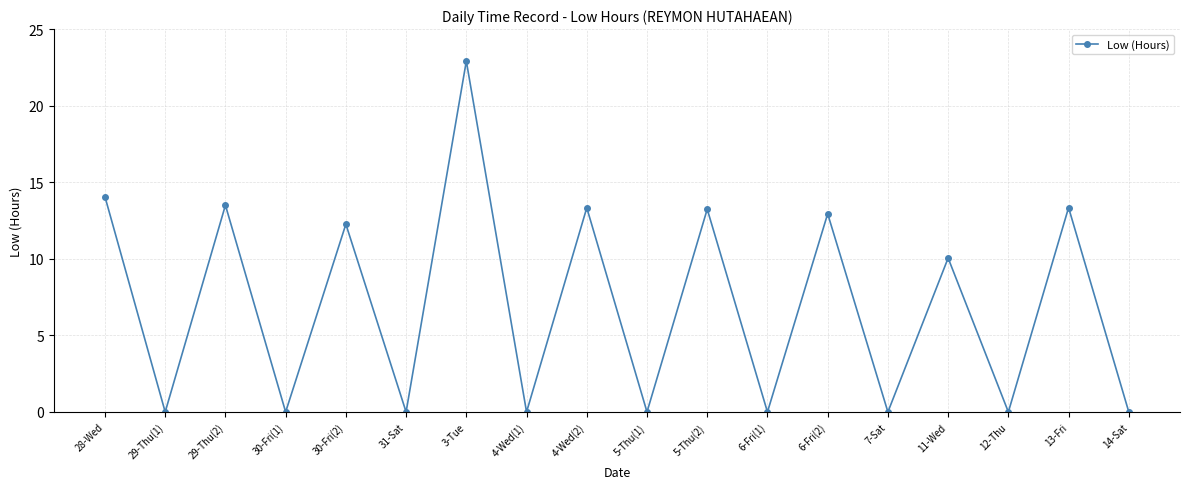

What is the average value?

7.0